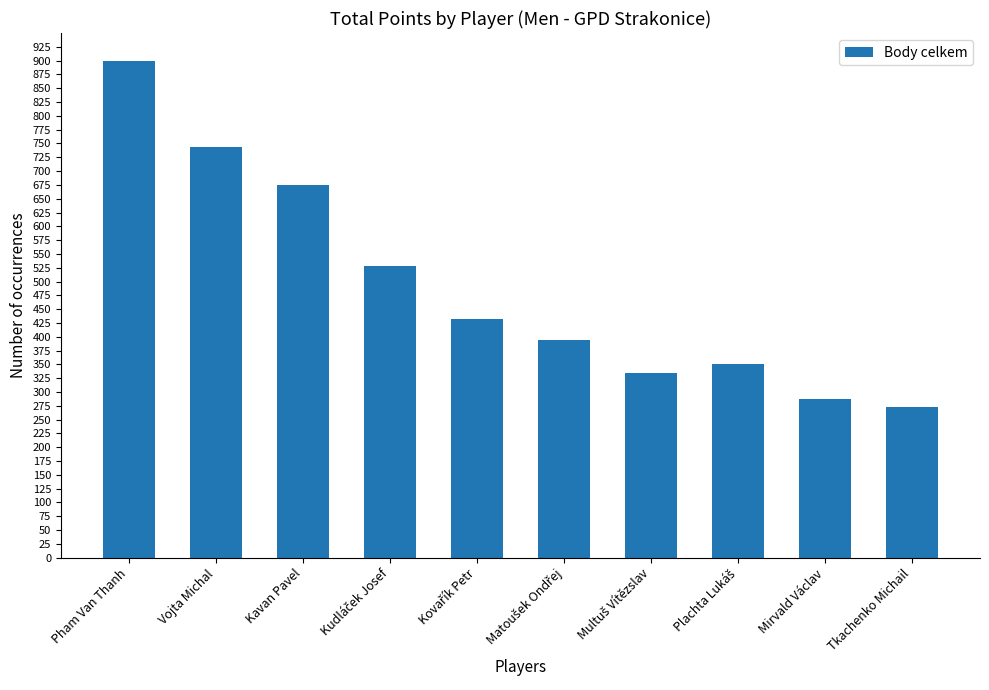

What value does the data have at Vojta Michal?

744